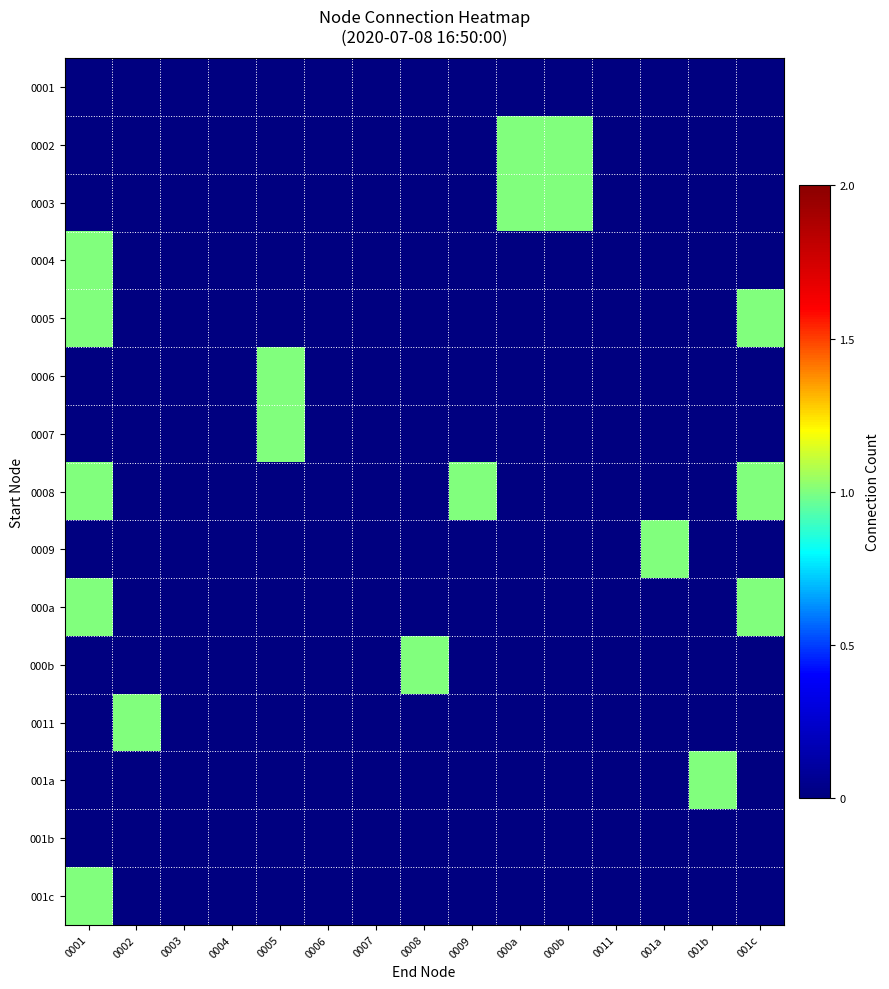

Reading left to right, list all the values displayed in this chart.

0001: 0001=0	0002=0	0003=0	0004=0	0005=0	0006=0	0007=0	0008=0	0009=0	000a=0	000b=0	0011=0	001a=0	001b=0	001c=0
0002: 0001=0	0002=0	0003=0	0004=0	0005=0	0006=0	0007=0	0008=0	0009=0	000a=1	000b=1	0011=0	001a=0	001b=0	001c=0
0003: 0001=0	0002=0	0003=0	0004=0	0005=0	0006=0	0007=0	0008=0	0009=0	000a=1	000b=1	0011=0	001a=0	001b=0	001c=0
0004: 0001=1	0002=0	0003=0	0004=0	0005=0	0006=0	0007=0	0008=0	0009=0	000a=0	000b=0	0011=0	001a=0	001b=0	001c=0
0005: 0001=1	0002=0	0003=0	0004=0	0005=0	0006=0	0007=0	0008=0	0009=0	000a=0	000b=0	0011=0	001a=0	001b=0	001c=1
0006: 0001=0	0002=0	0003=0	0004=0	0005=1	0006=0	0007=0	0008=0	0009=0	000a=0	000b=0	0011=0	001a=0	001b=0	001c=0
0007: 0001=0	0002=0	0003=0	0004=0	0005=1	0006=0	0007=0	0008=0	0009=0	000a=0	000b=0	0011=0	001a=0	001b=0	001c=0
0008: 0001=1	0002=0	0003=0	0004=0	0005=0	0006=0	0007=0	0008=0	0009=1	000a=0	000b=0	0011=0	001a=0	001b=0	001c=1
0009: 0001=0	0002=0	0003=0	0004=0	0005=0	0006=0	0007=0	0008=0	0009=0	000a=0	000b=0	0011=0	001a=1	001b=0	001c=0
000a: 0001=1	0002=0	0003=0	0004=0	0005=0	0006=0	0007=0	0008=0	0009=0	000a=0	000b=0	0011=0	001a=0	001b=0	001c=1
000b: 0001=0	0002=0	0003=0	0004=0	0005=0	0006=0	0007=0	0008=1	0009=0	000a=0	000b=0	0011=0	001a=0	001b=0	001c=0
0011: 0001=0	0002=1	0003=0	0004=0	0005=0	0006=0	0007=0	0008=0	0009=0	000a=0	000b=0	0011=0	001a=0	001b=0	001c=0
001a: 0001=0	0002=0	0003=0	0004=0	0005=0	0006=0	0007=0	0008=0	0009=0	000a=0	000b=0	0011=0	001a=0	001b=1	001c=0
001b: 0001=0	0002=0	0003=0	0004=0	0005=0	0006=0	0007=0	0008=0	0009=0	000a=0	000b=0	0011=0	001a=0	001b=0	001c=0
001c: 0001=1	0002=0	0003=0	0004=0	0005=0	0006=0	0007=0	0008=0	0009=0	000a=0	000b=0	0011=0	001a=0	001b=0	001c=0